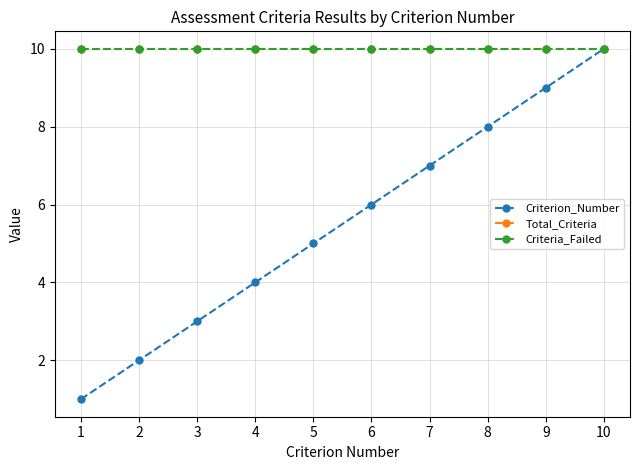

At which label does Criteria_Failed reach its peak?

1